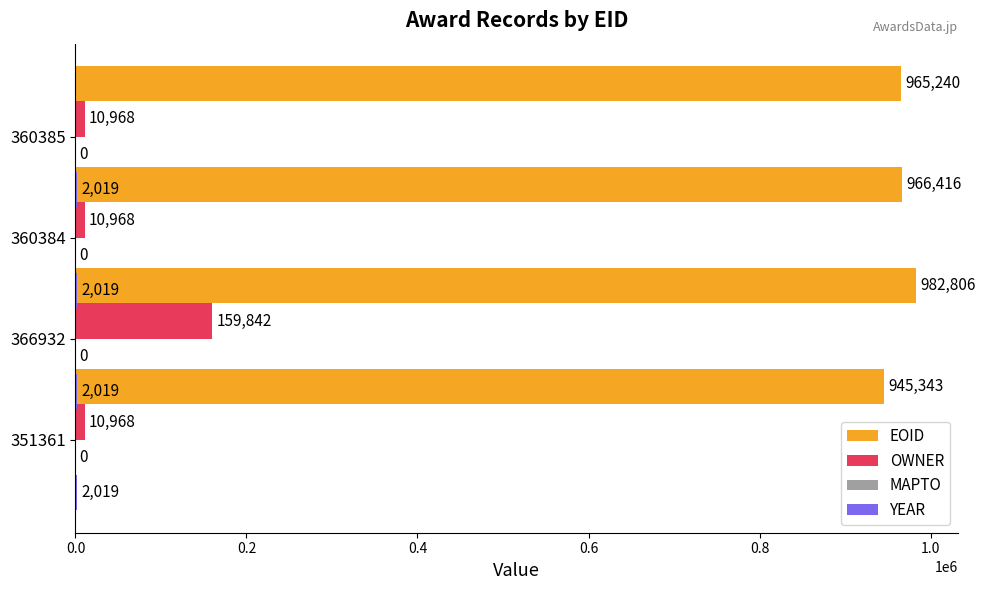

How many groups of bars are there?

4